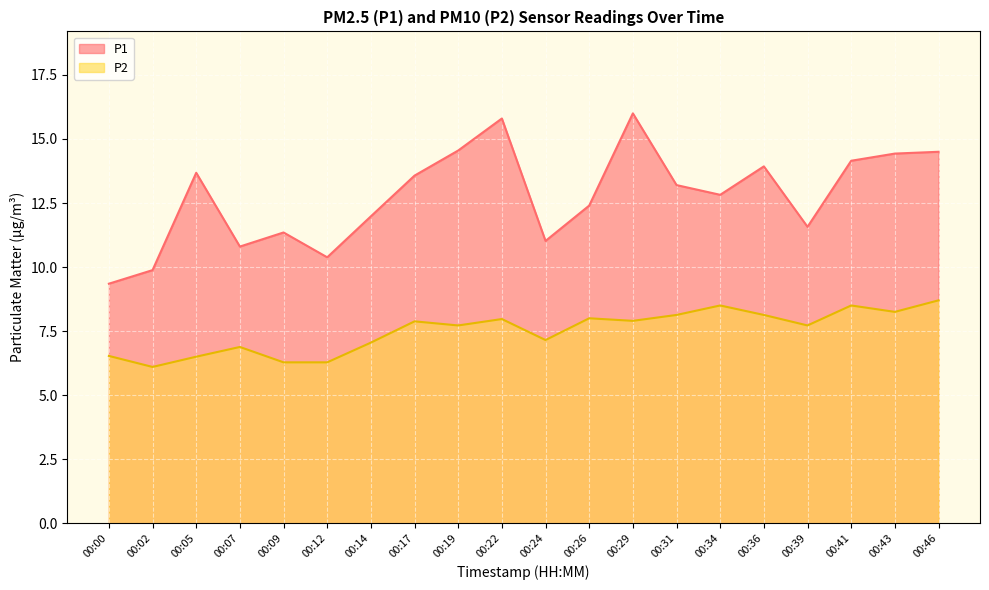

Is the value of P2 at 00:29 greater than the value of P1 at 00:09?

No